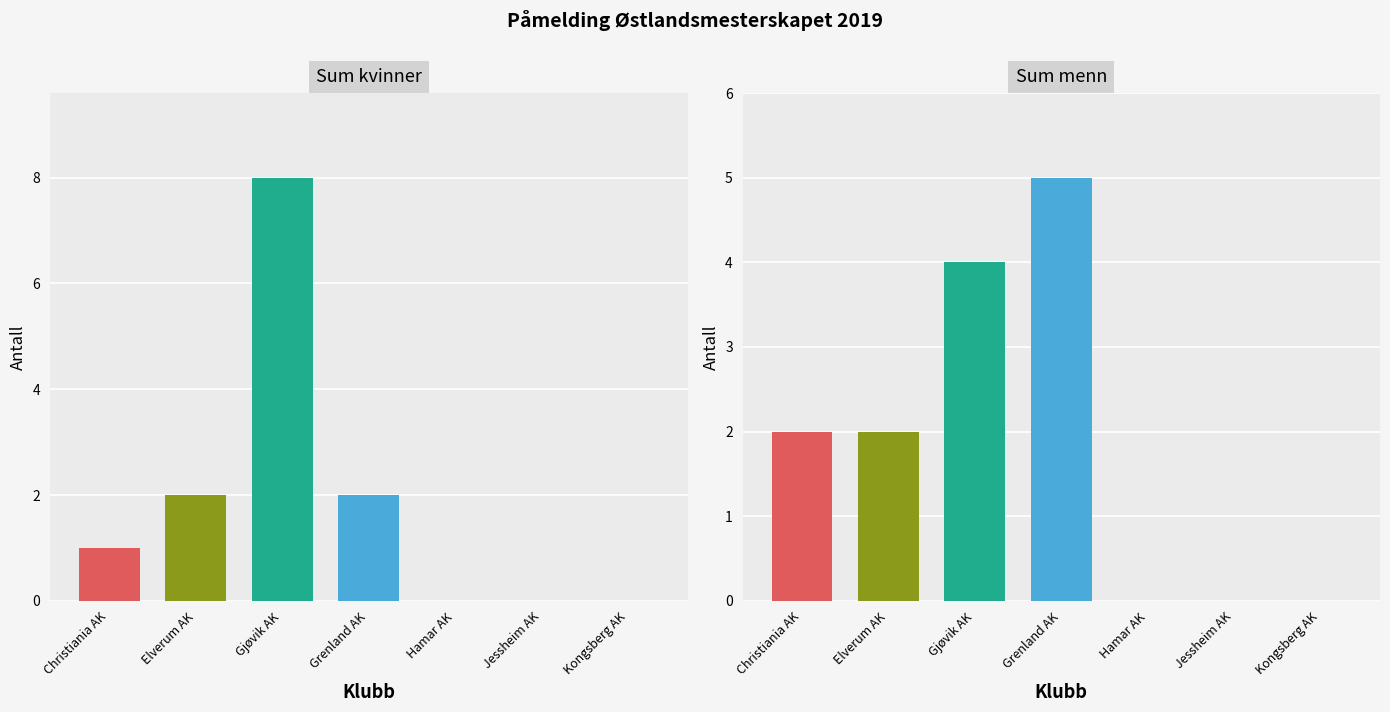

How many categories are shown in the chart?

7